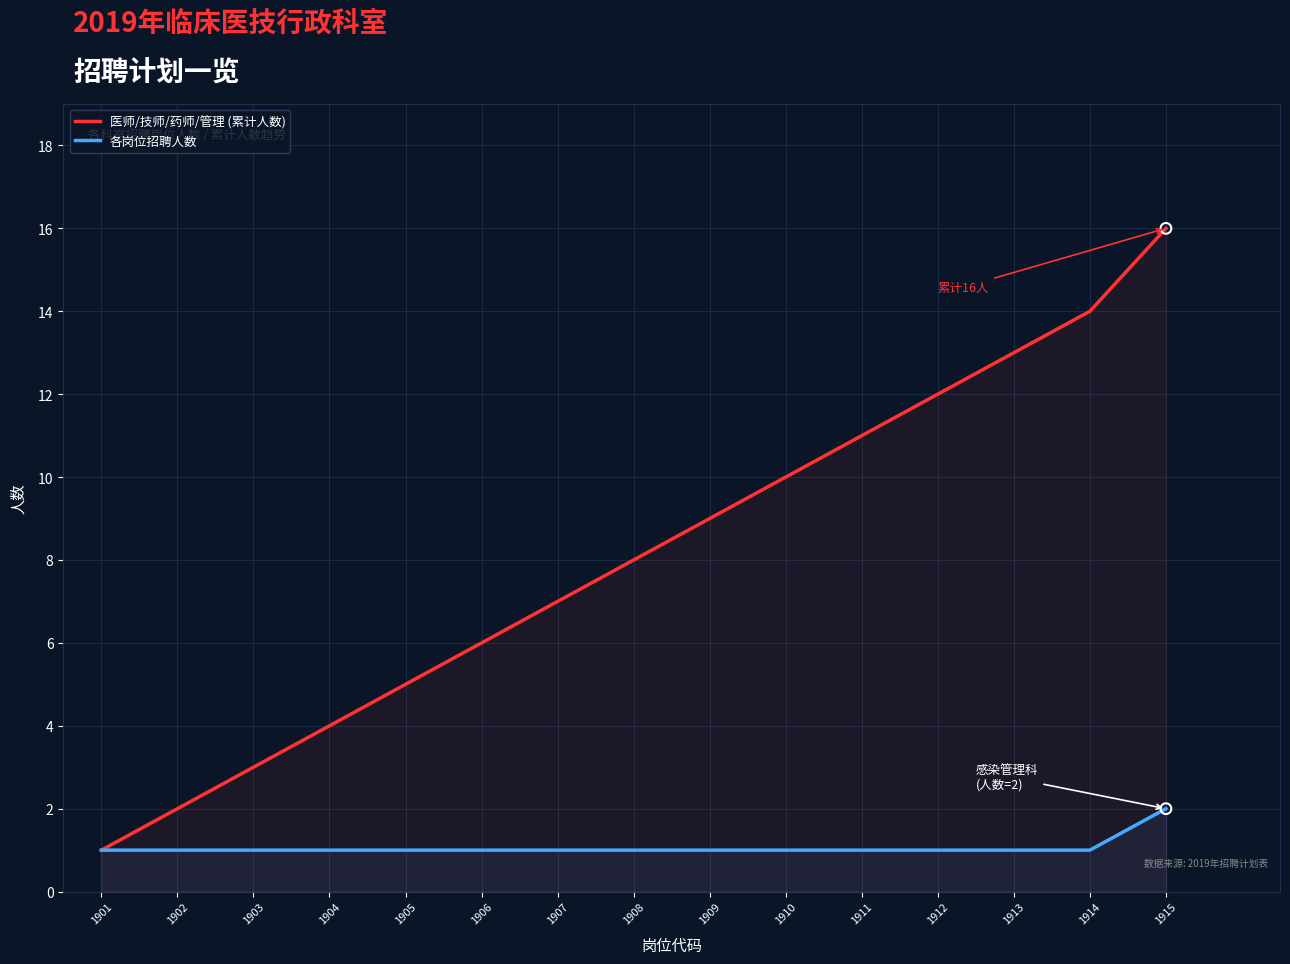

Which series has the largest total across all categories?

医师/技师/药师/管理 (累计人数)